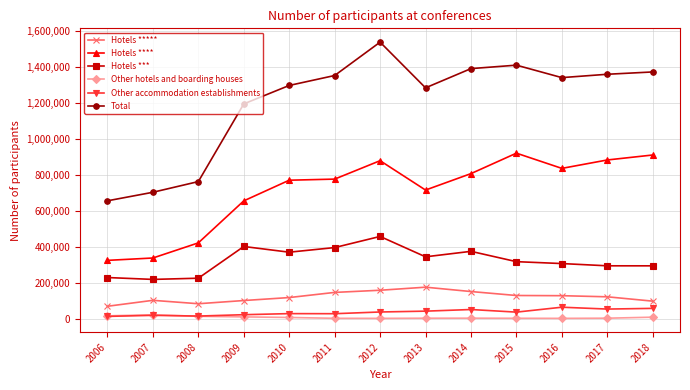

How many values in the Other accommodation establishments series are below 37572?

6